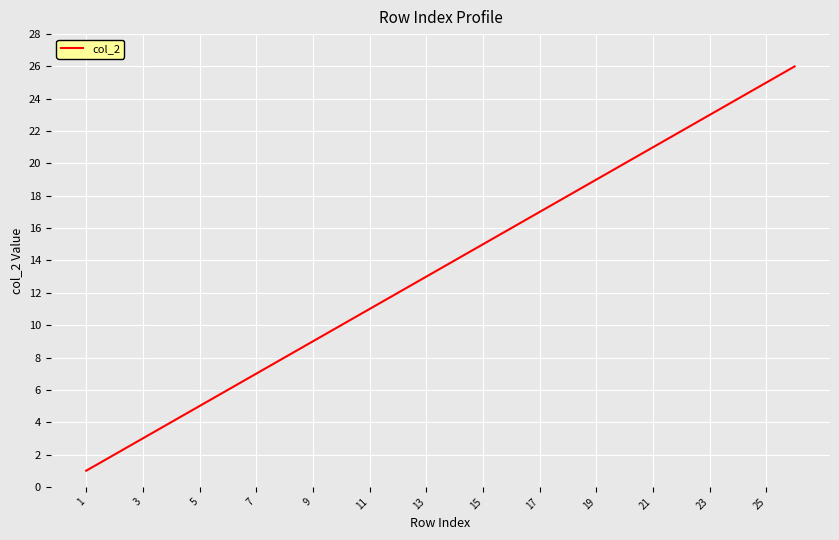

What is the greatest value displayed?

26